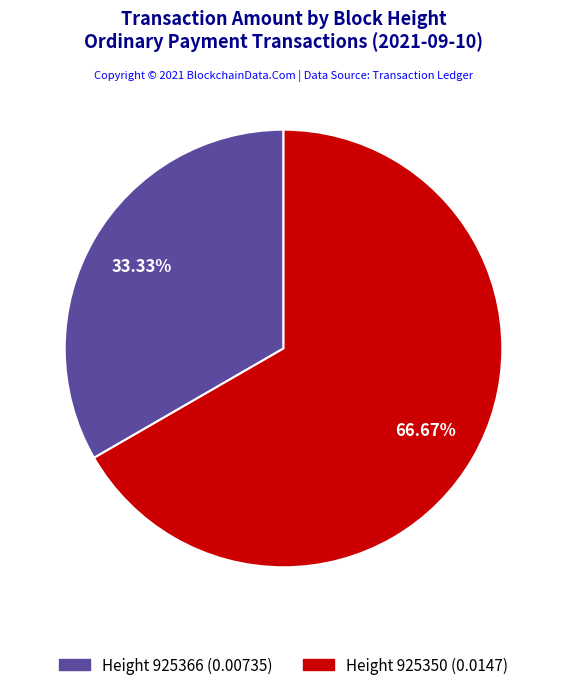

Does any single category account for the majority?

Yes